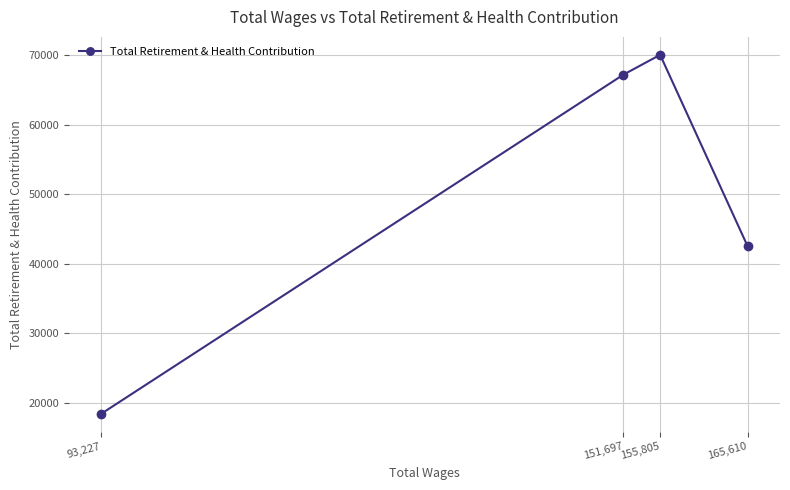

Reading left to right, what are all the values shown in this chart?

93,227=18454	151,697=67180	155,805=70025	165,610=42497